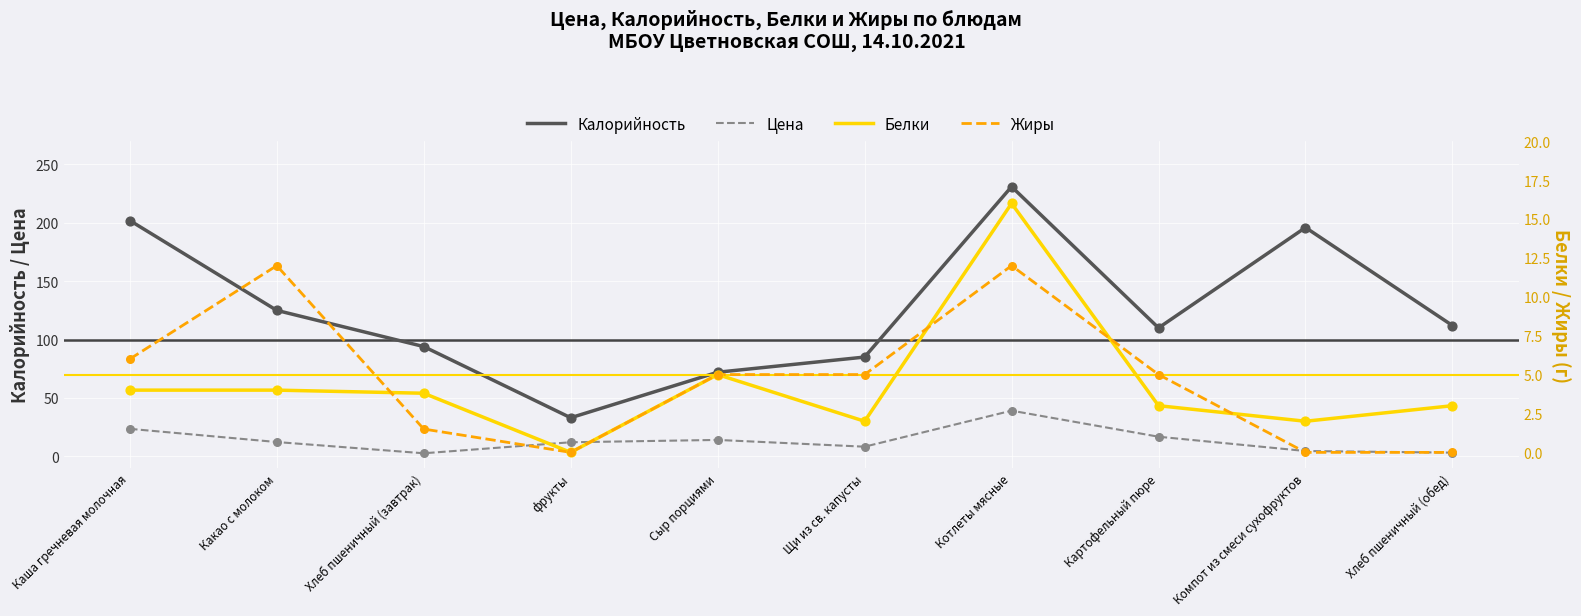

Which series reaches the maximum Y coordinate?

Калорийность